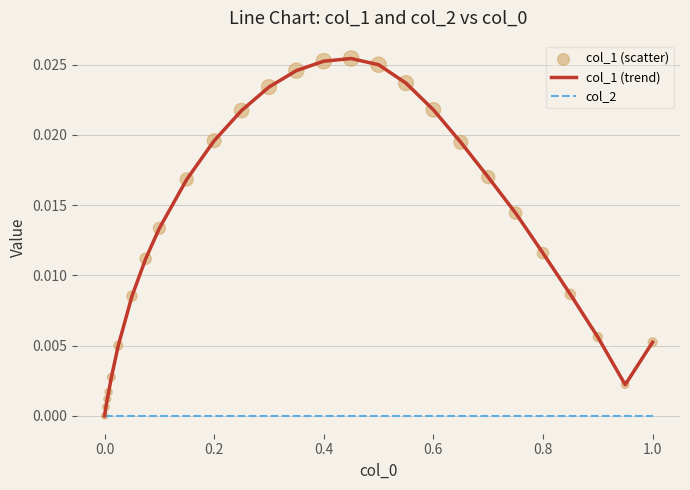

Which series has the largest total across all categories?

col_1 (trend)